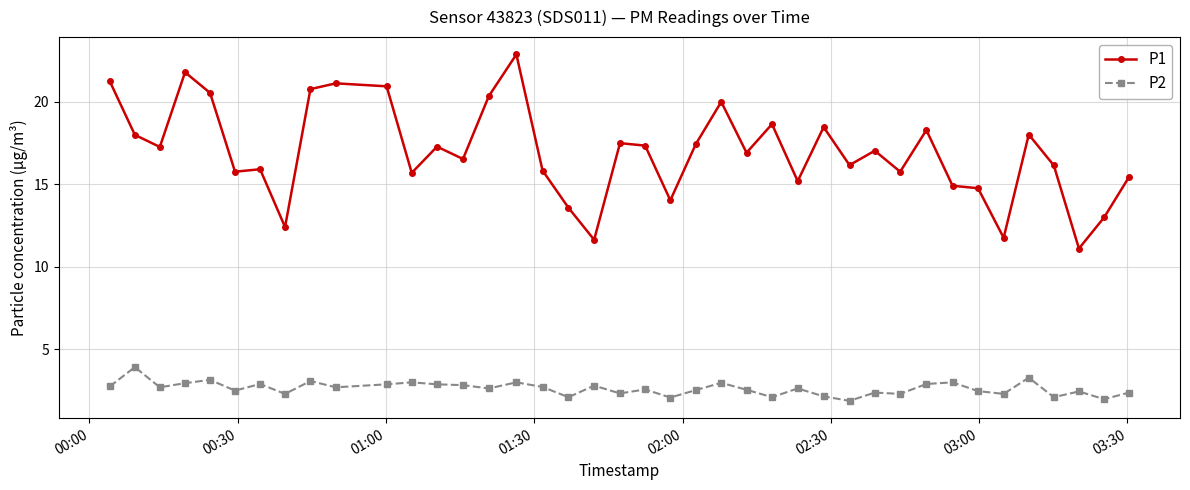

Which series has the largest total across all categories?

P1